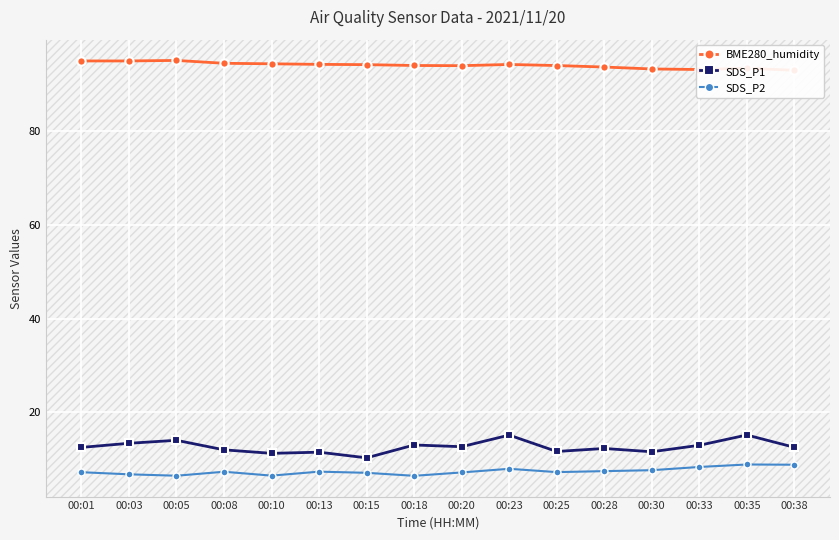

List the series in order of their peak value, lowest first.

SDS_P2, SDS_P1, BME280_humidity